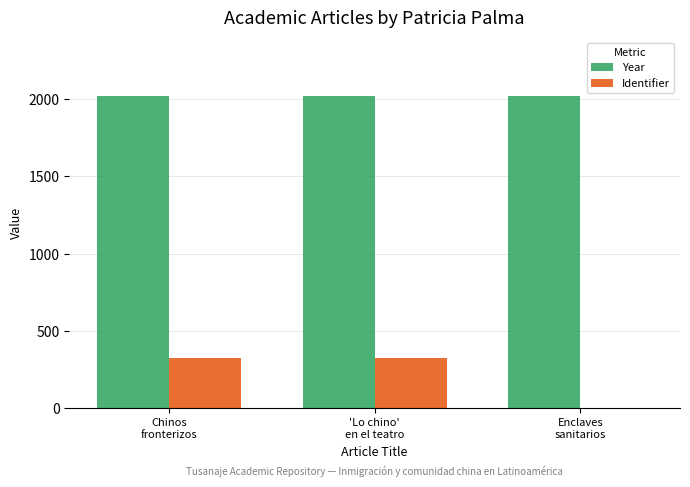

What is the sum of all Year values?

6060